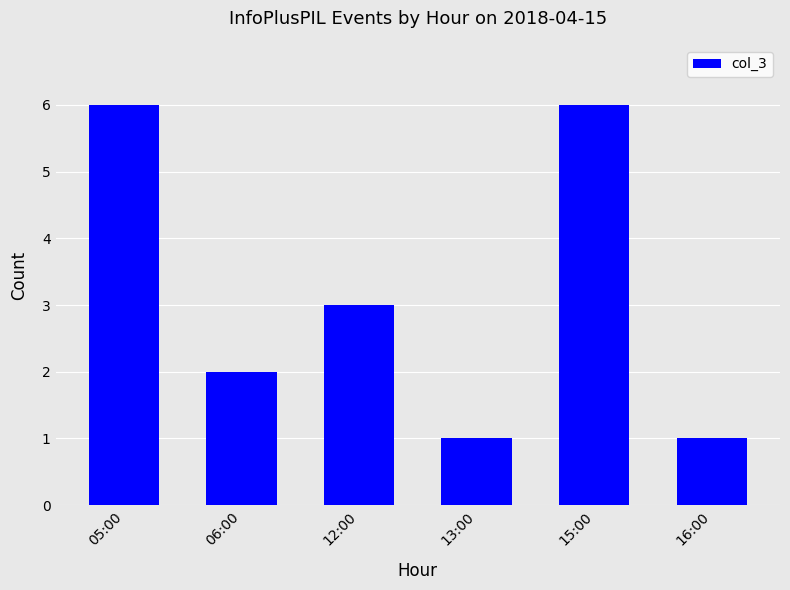

What is the label of the 2nd bar from the right?

15:00